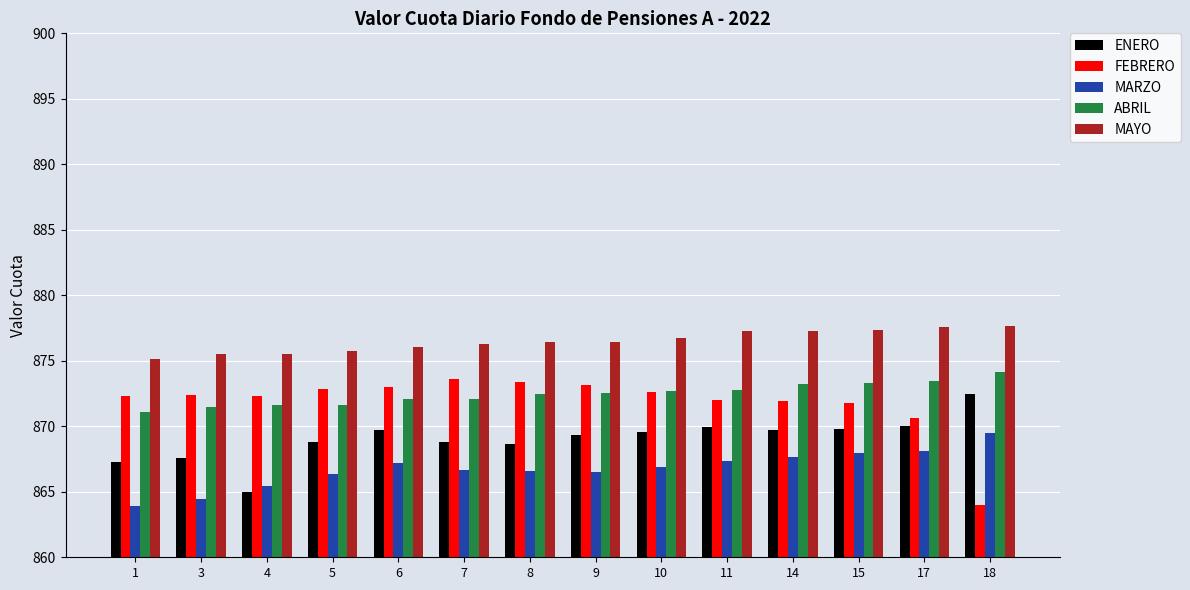

What is the difference between the ENERO values at 11 and 7?

1.2